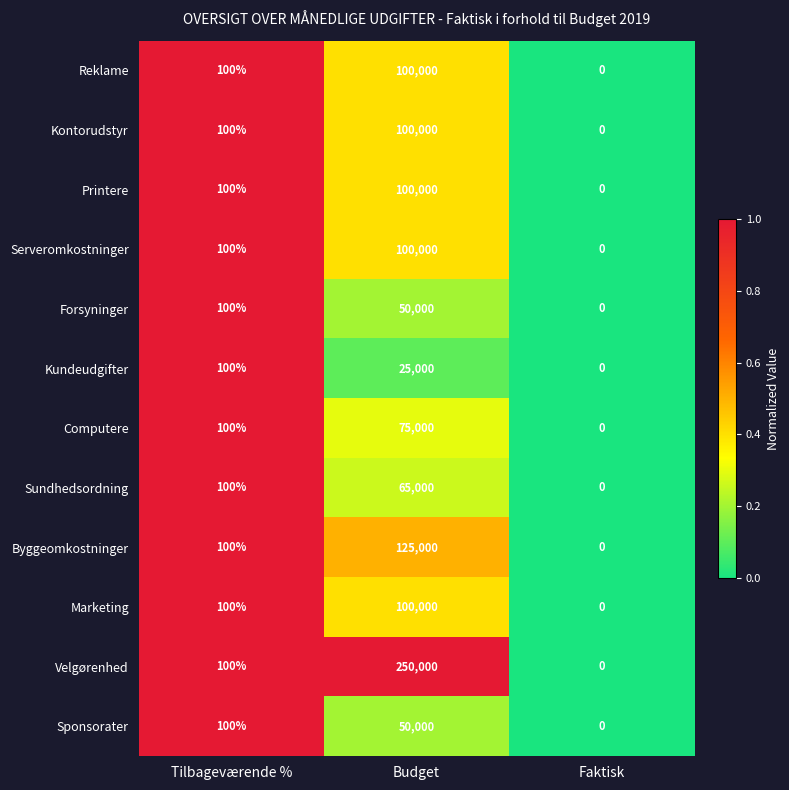

Rank the categories by Printere value from highest to lowest.

Budget, Tilbageværende %, Faktisk